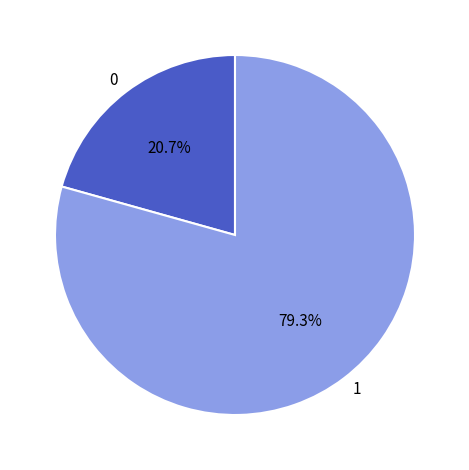

To the nearest percent, what is the average slice percentage?

50%